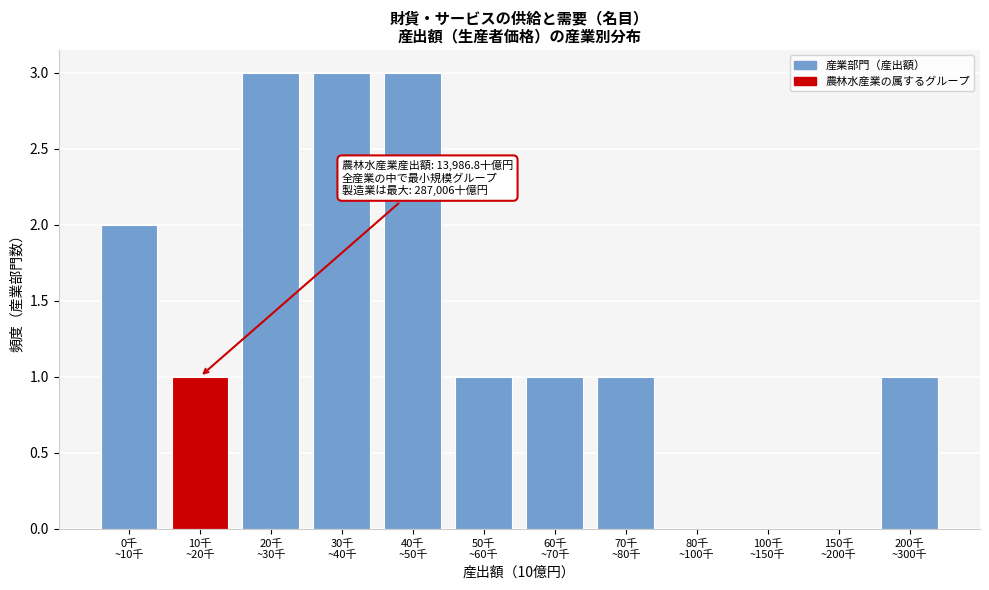

What is the maximum value shown in the chart?

3